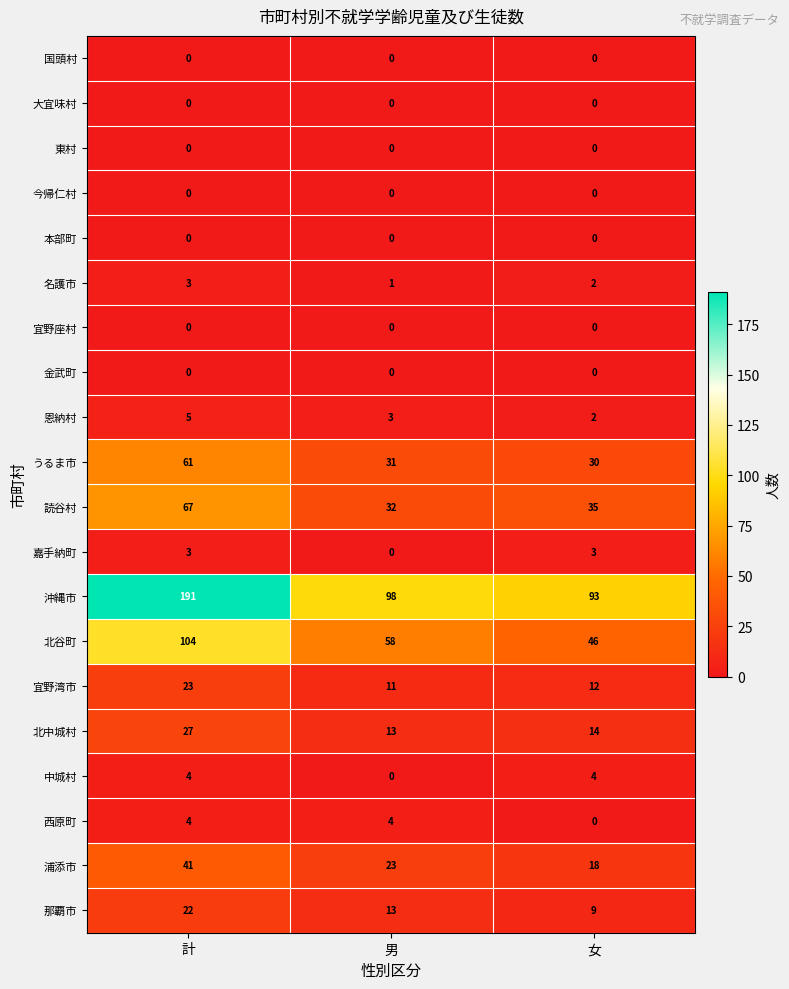

At which category does the chart reach its peak across all series?

計